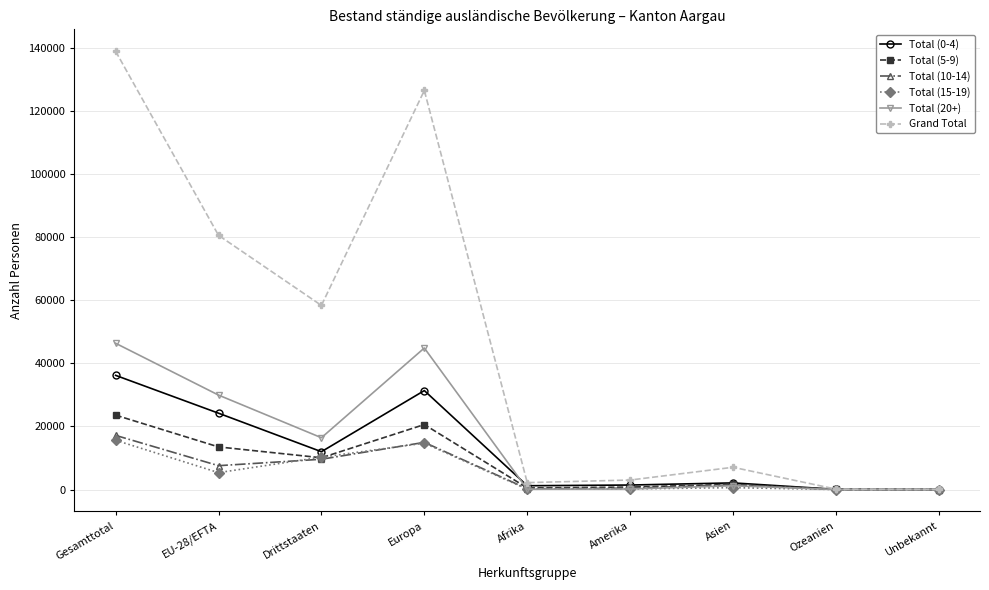

Does the chart have visible grid lines?

Yes